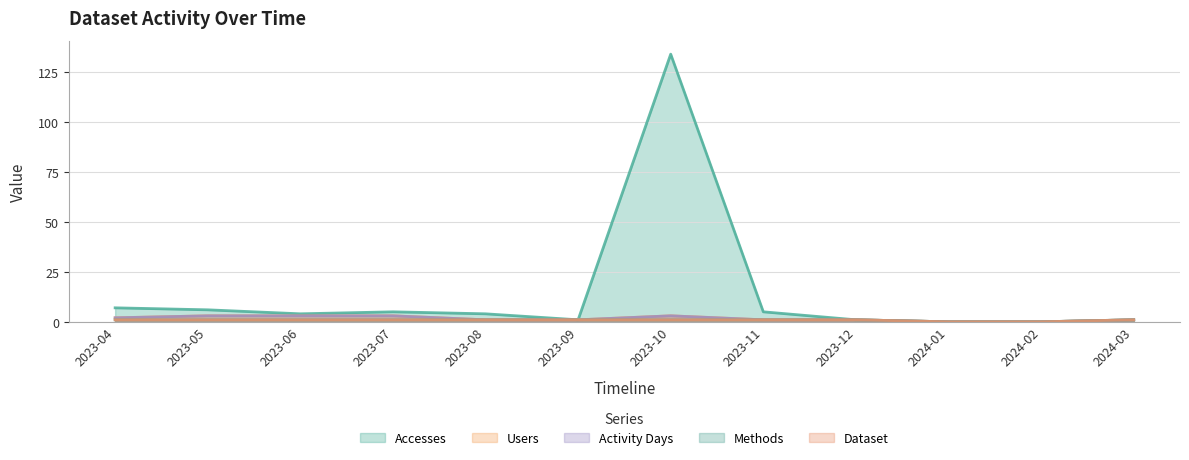

At how many categories does at least one series exceed 56?

1